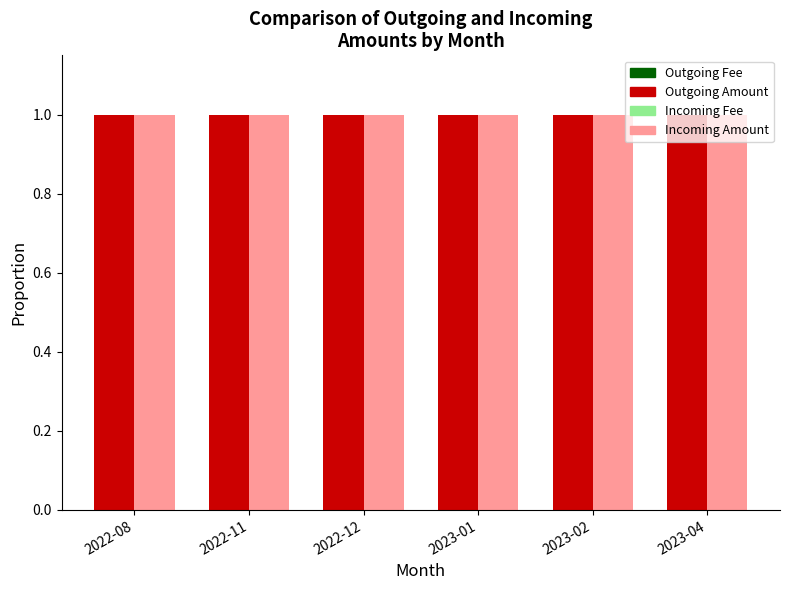

What is the minimum value for Incoming Amount?

1.0